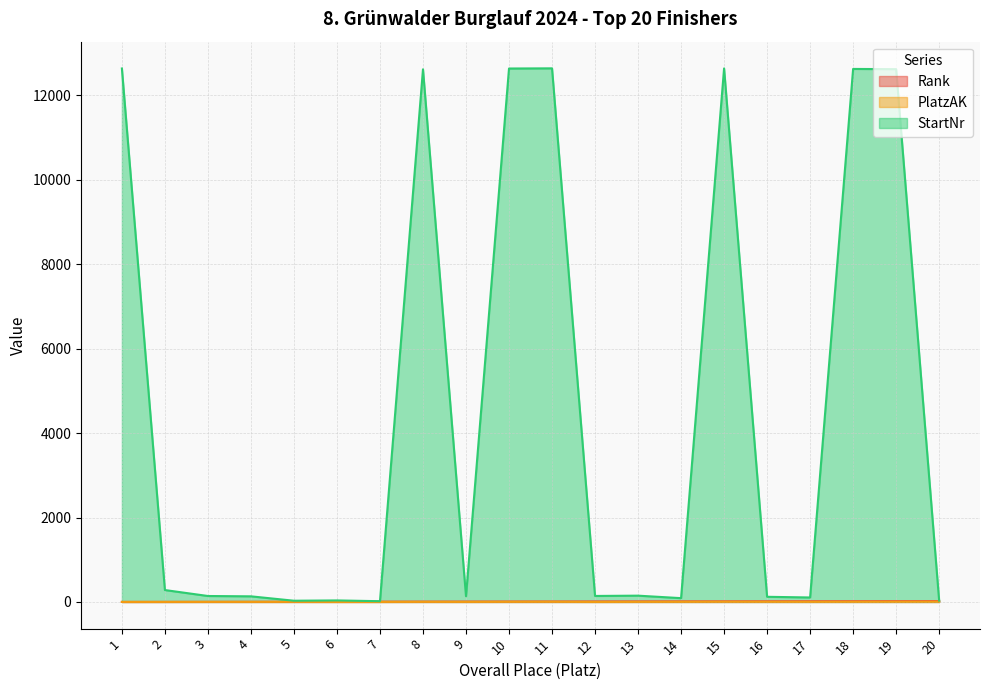

What is the value of the StartNr point at the 2nd from the left?

282